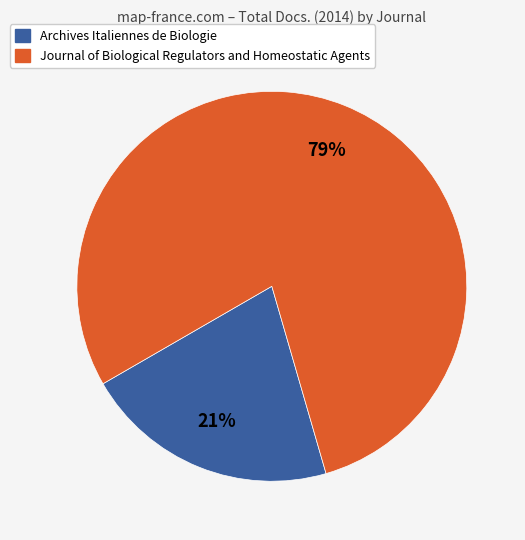

The Journal of Biological Regulators and Homeostatic Agents slice represents 93% of the pie. True or false?

False